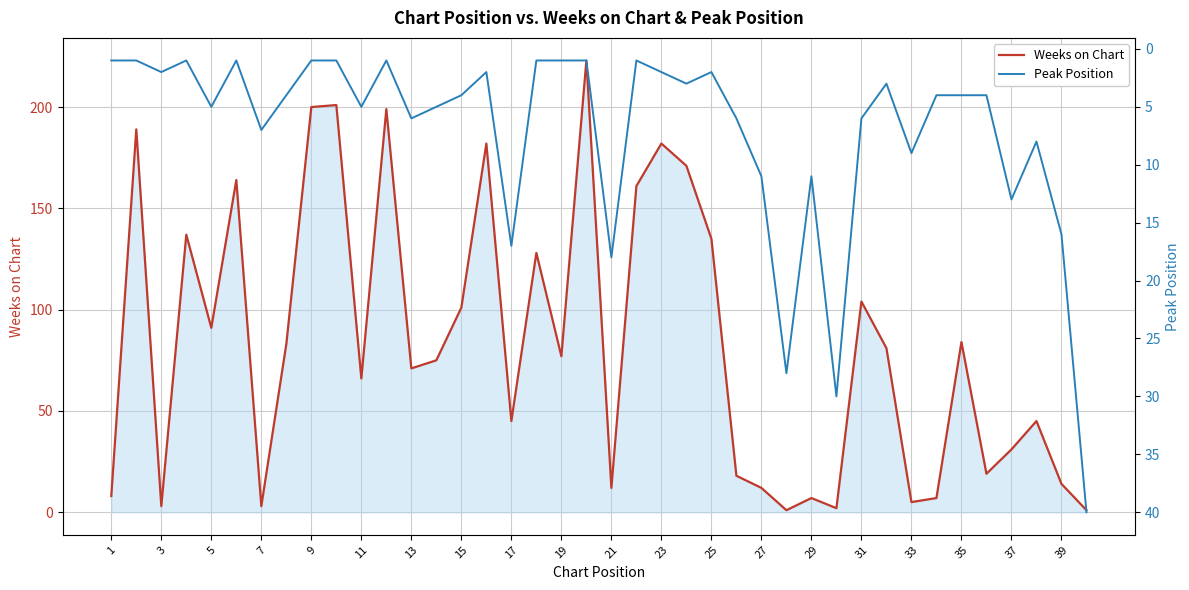

True or false: Peak Position and Weeks on Chart intersect in this chart.

True